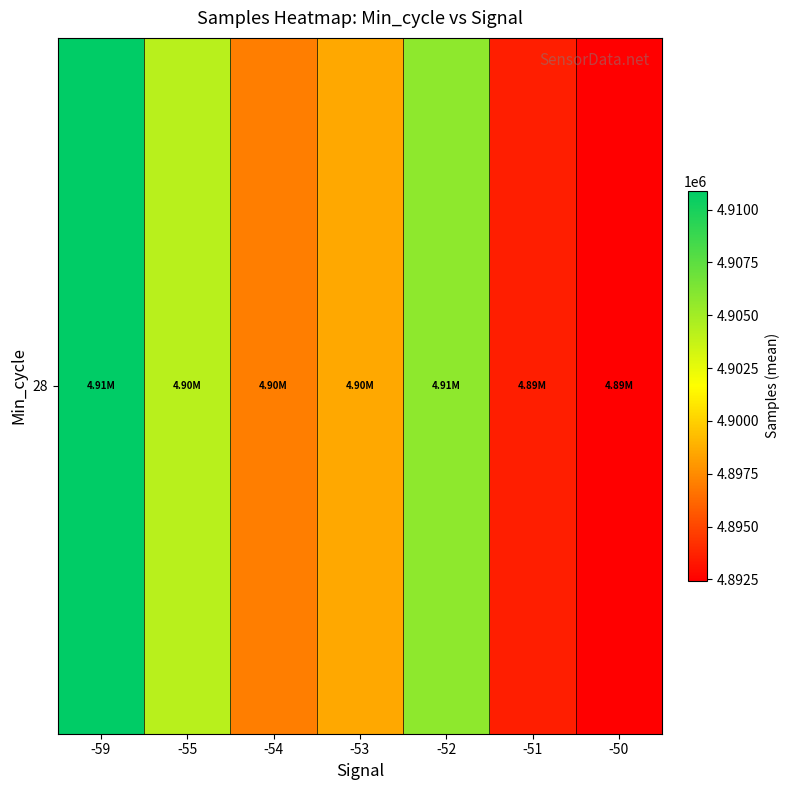

Rank the categories by value from lowest to highest.

-50, -51, -54, -53, -55, -52, -59